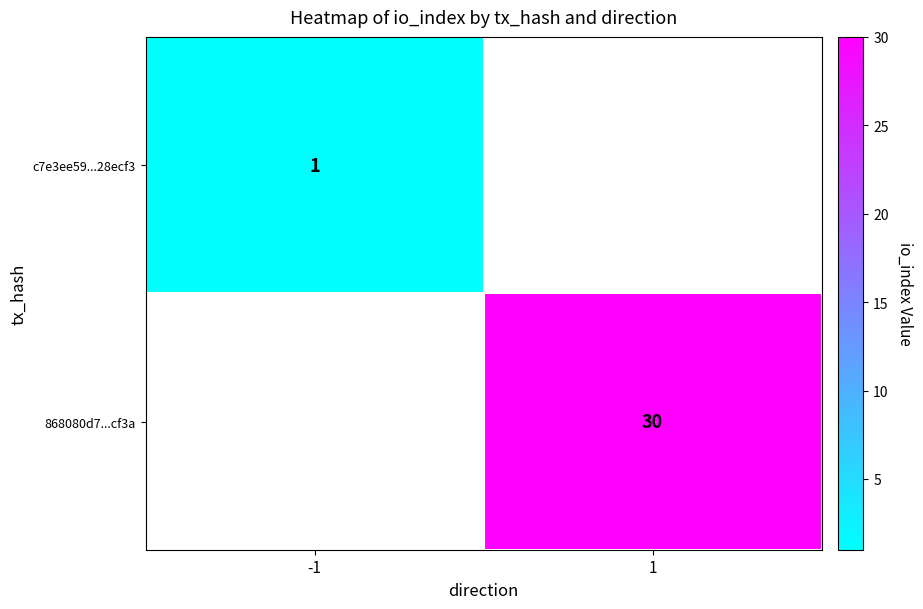

True or false: 868080d7...cf3a has a value of 50 at 1.

False